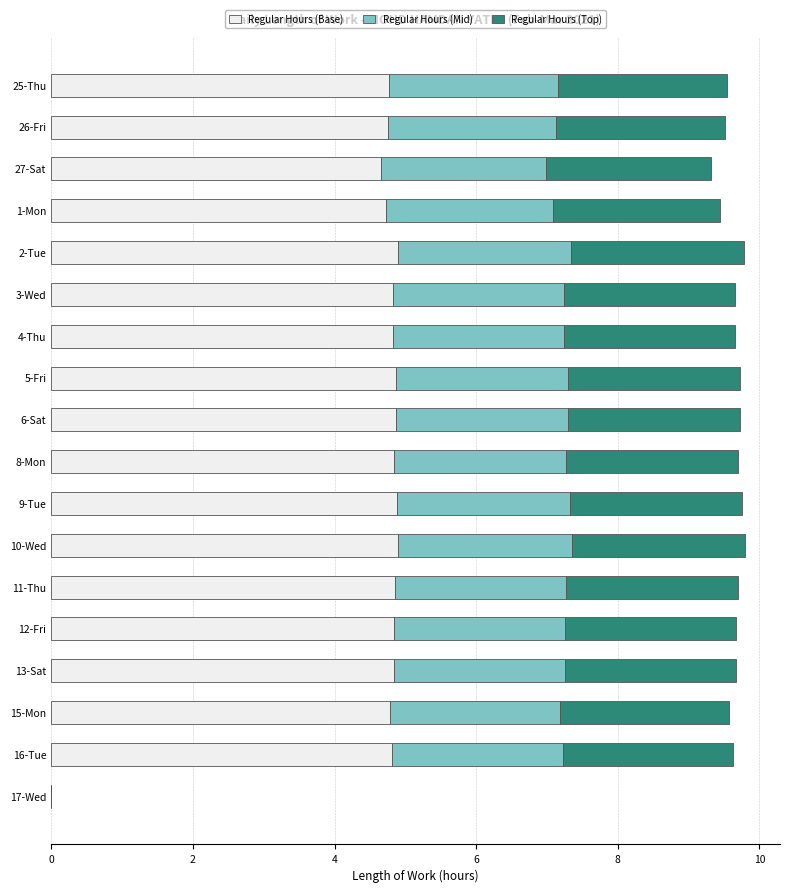

What is the total value across all series at 25-Thu?

9.5